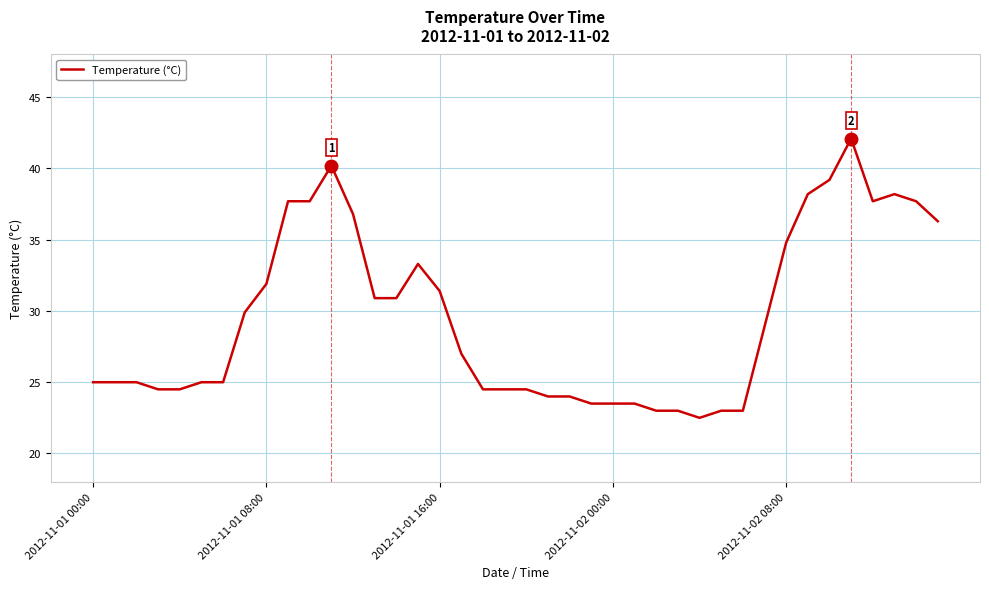

What is the maximum value shown in the chart?

42.1